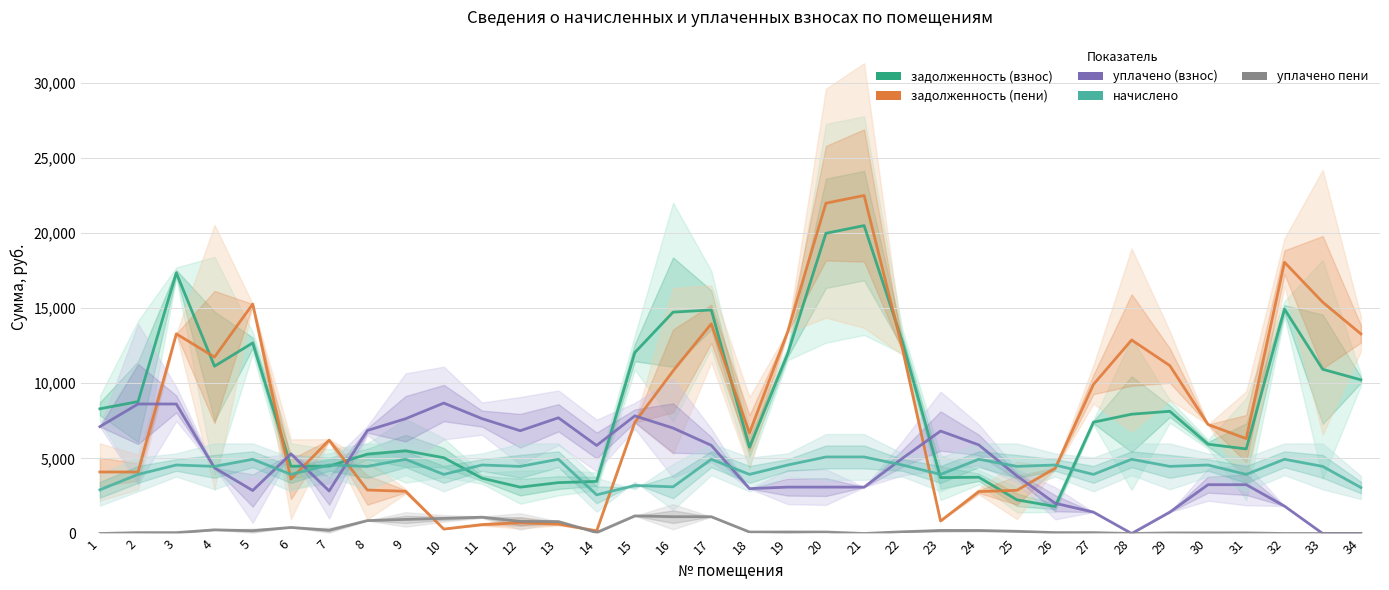

True or false: уплачено (взнос) and начислено intersect in this chart.

True